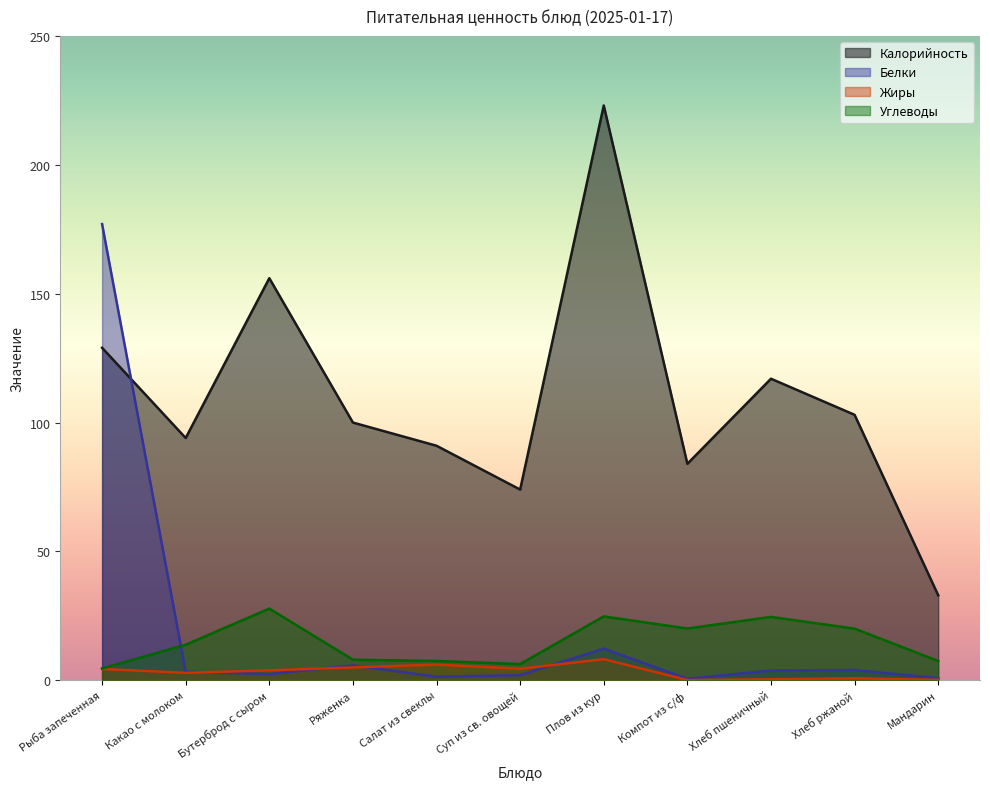

Between which two adjacent categories do Углеводы and Белки first intersect?

Рыба запеченная and Какао с молоком